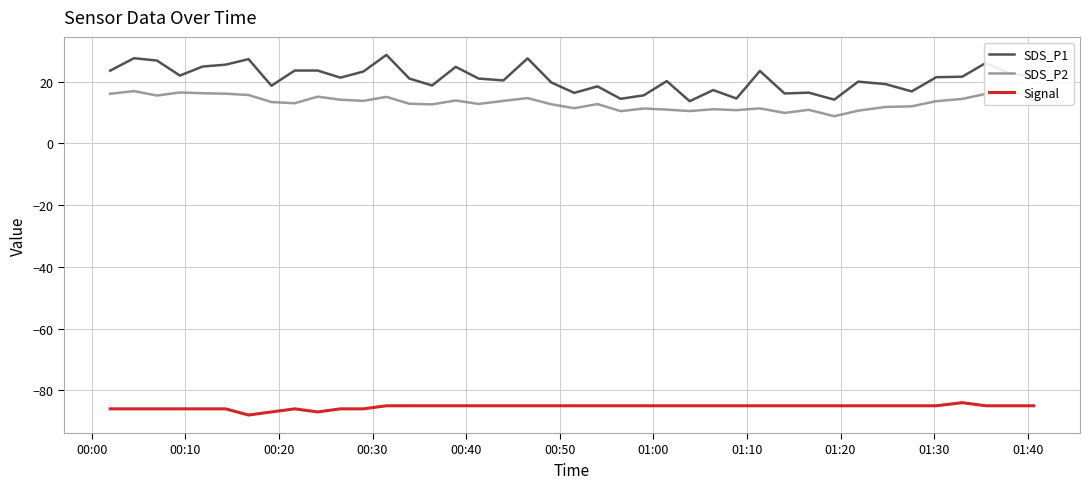

What is the lowest value of the Signal series?

-88.0